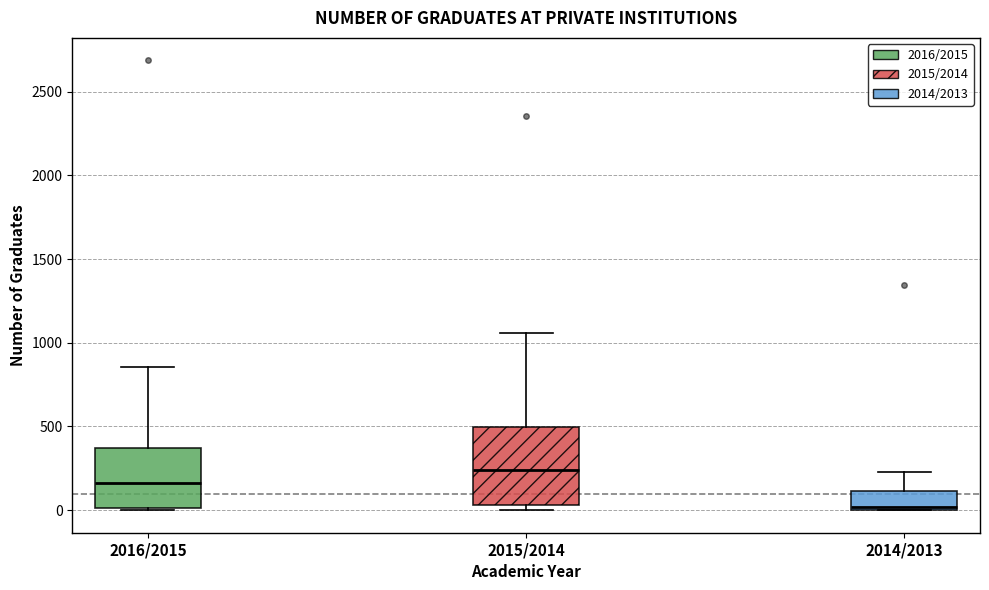

Comparing the boxes themselves (not the whiskers), which one is the tallest?

2015/2014